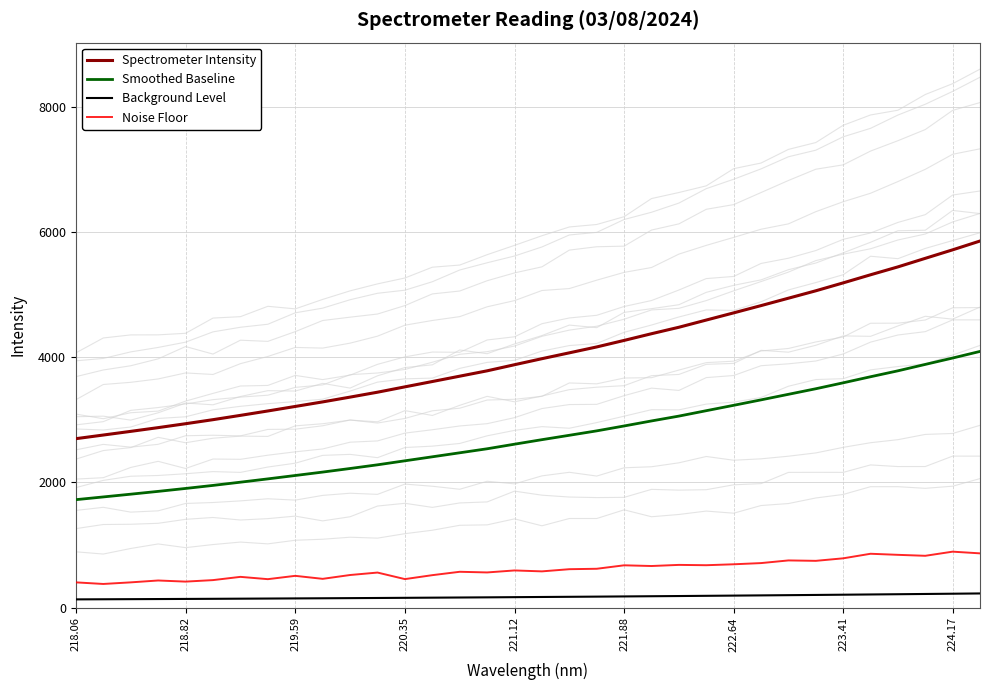

True or false: Background Level and Spectrometer Intensity cross at least once.

False